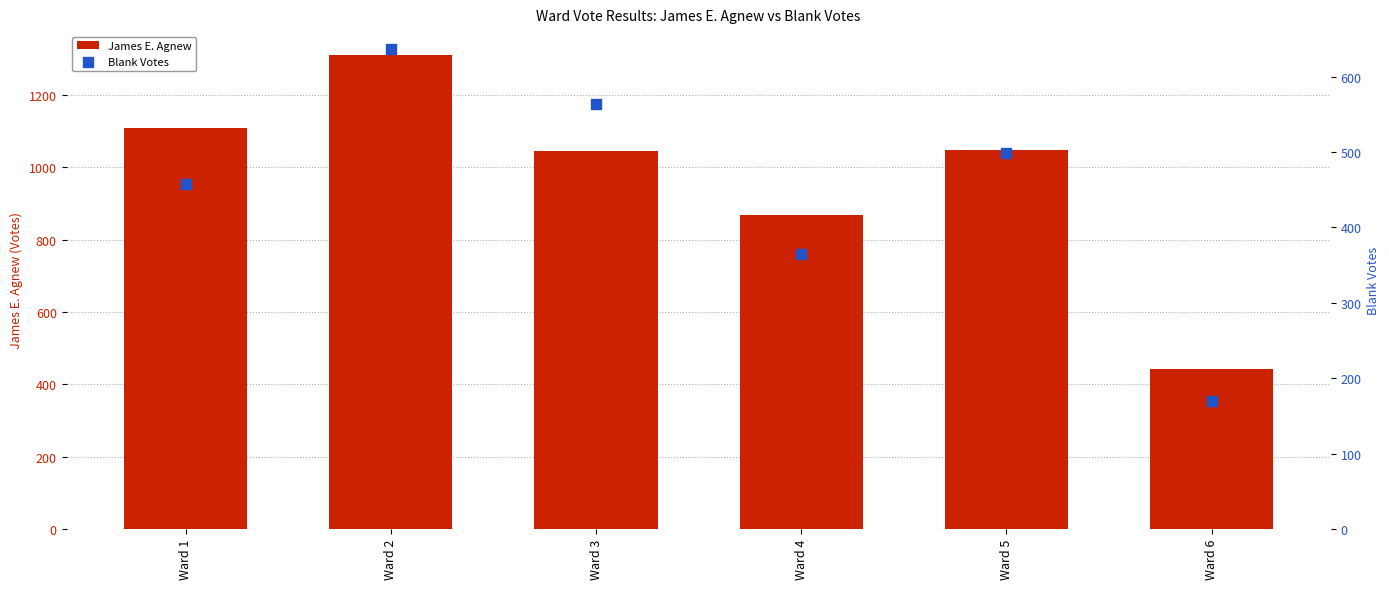

At which category is the sum across all series the highest?

Ward 2